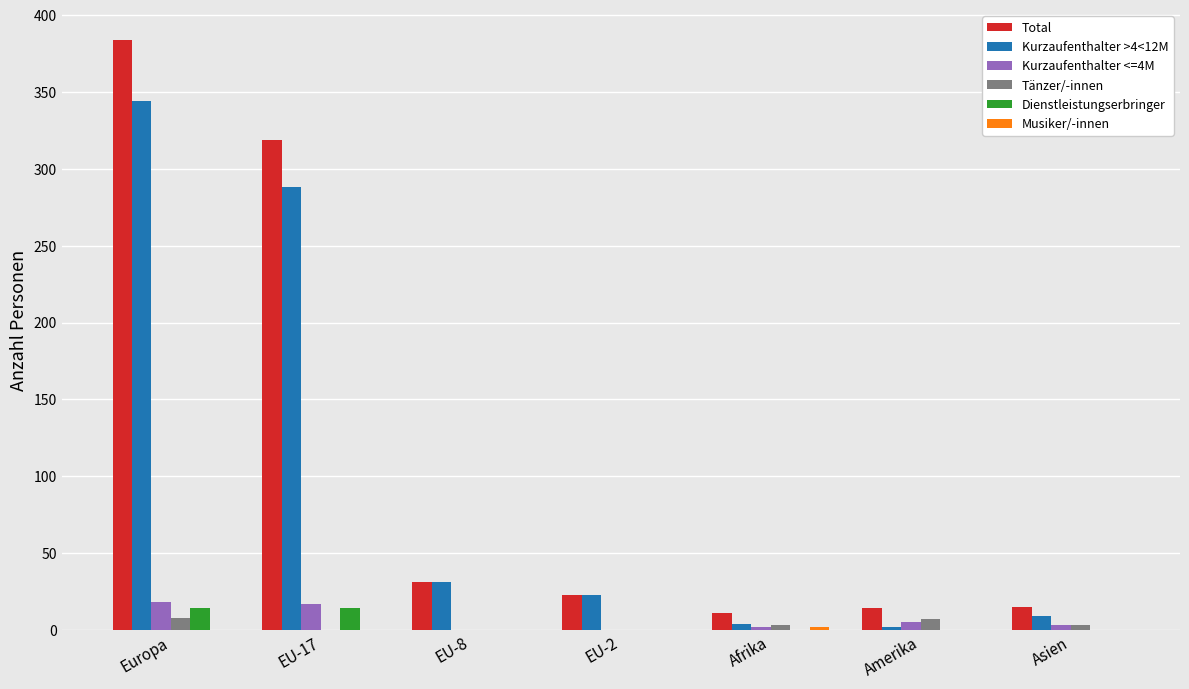

How many groups of bars are there?

7